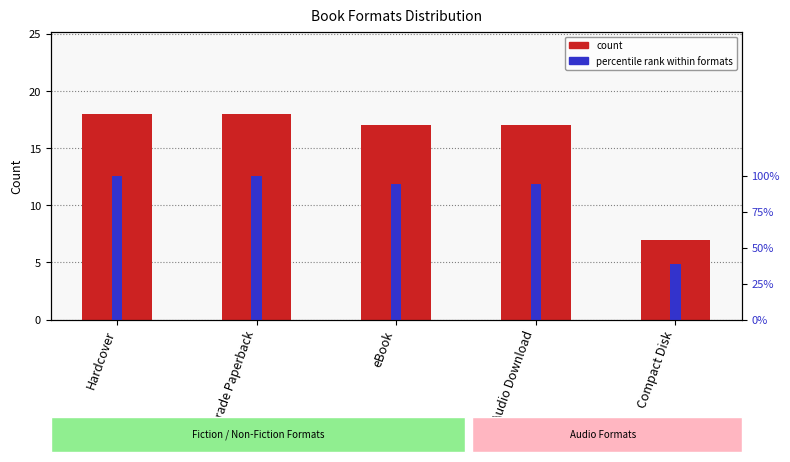

List the series in order of their overall mean, lowest first.

count, percentile rank